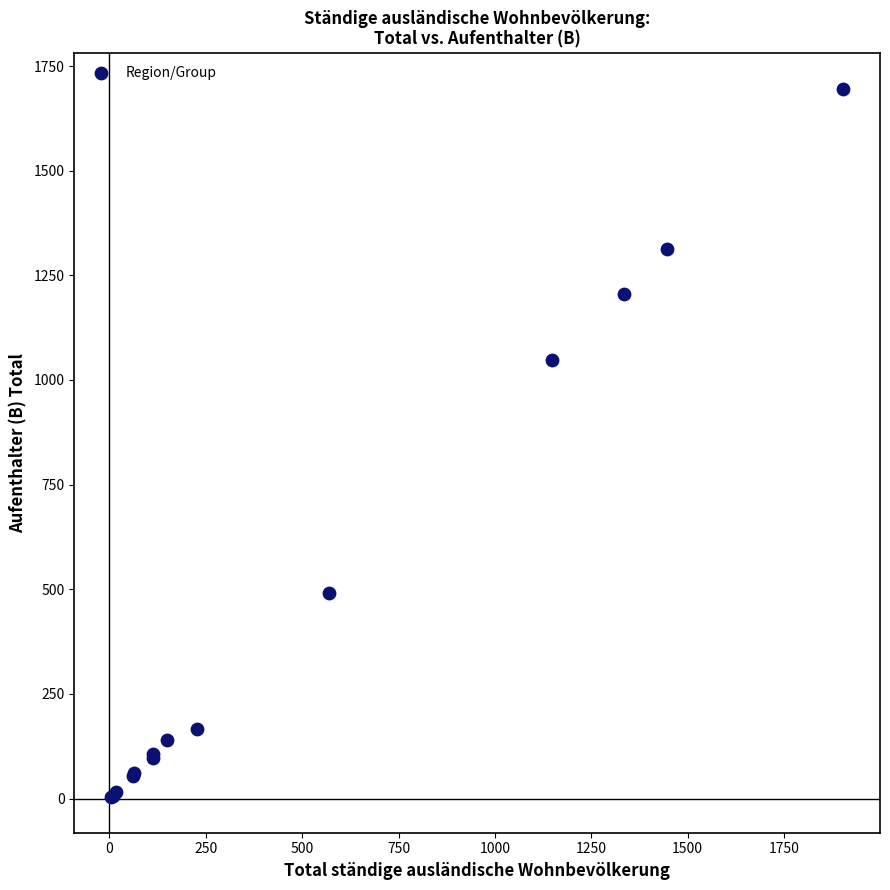

What Y value in the scatter plot is closest to 849?

1047